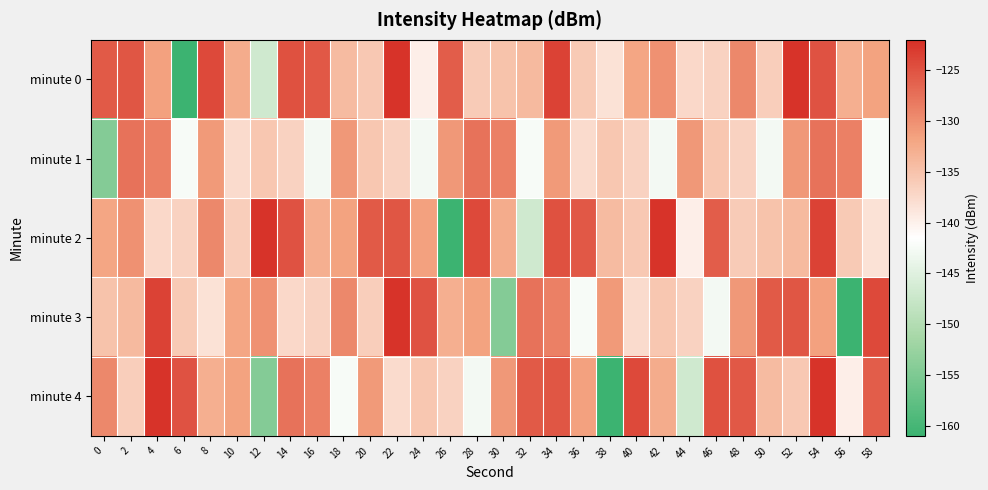

Which has a higher value, 22 or 0?

22